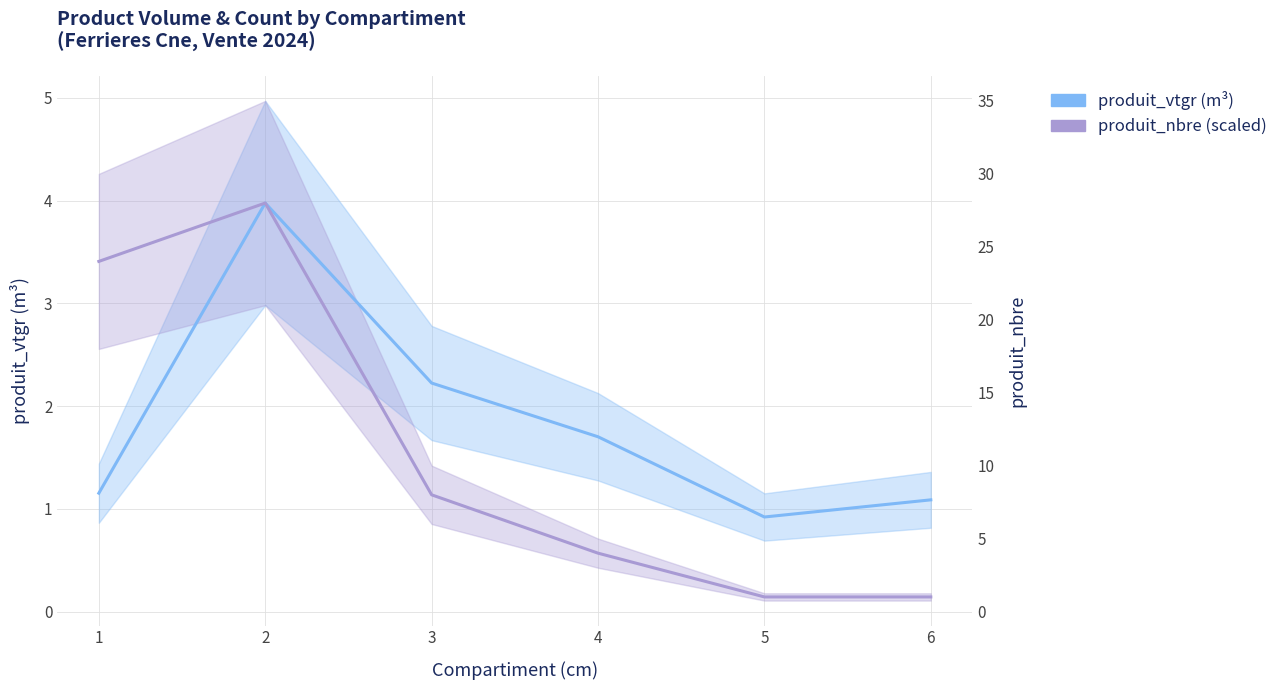

True or false: produit_vtgr (m³) and produit_nbre (scaled) intersect in this chart.

True